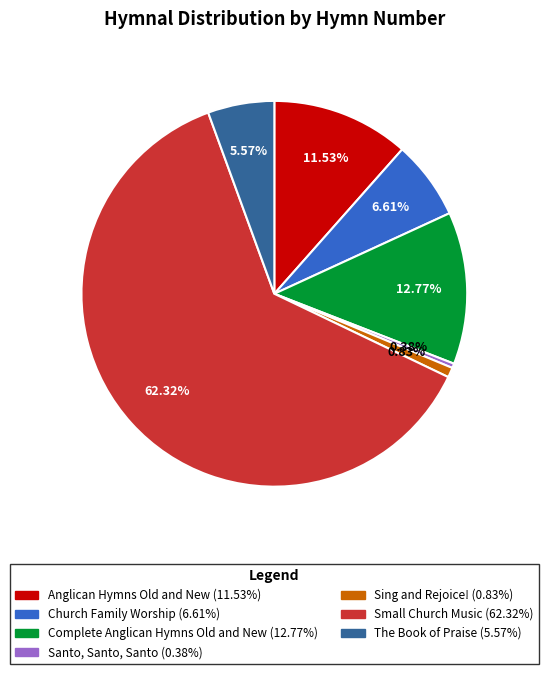

Which category has the biggest portion of the pie?

Small Church Music